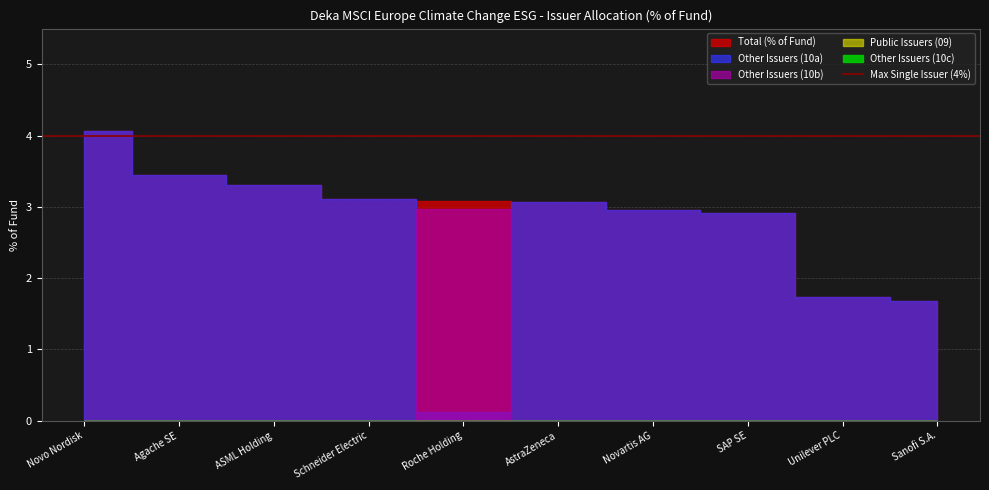

What is the difference between the highest and lowest values at Novartis AG?

3.0